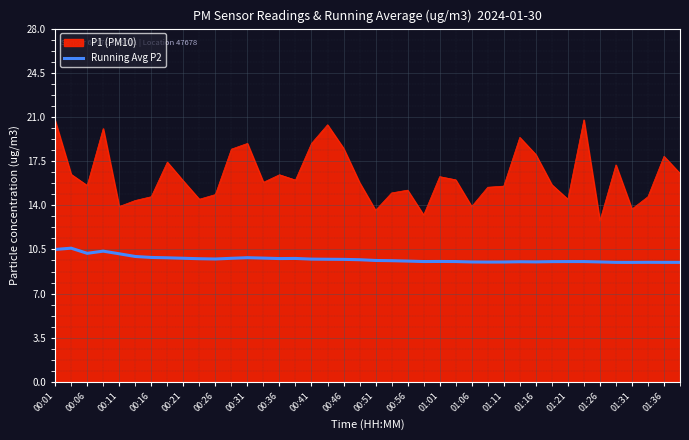

Which series has the largest total across all categories?

P1 (PM10)